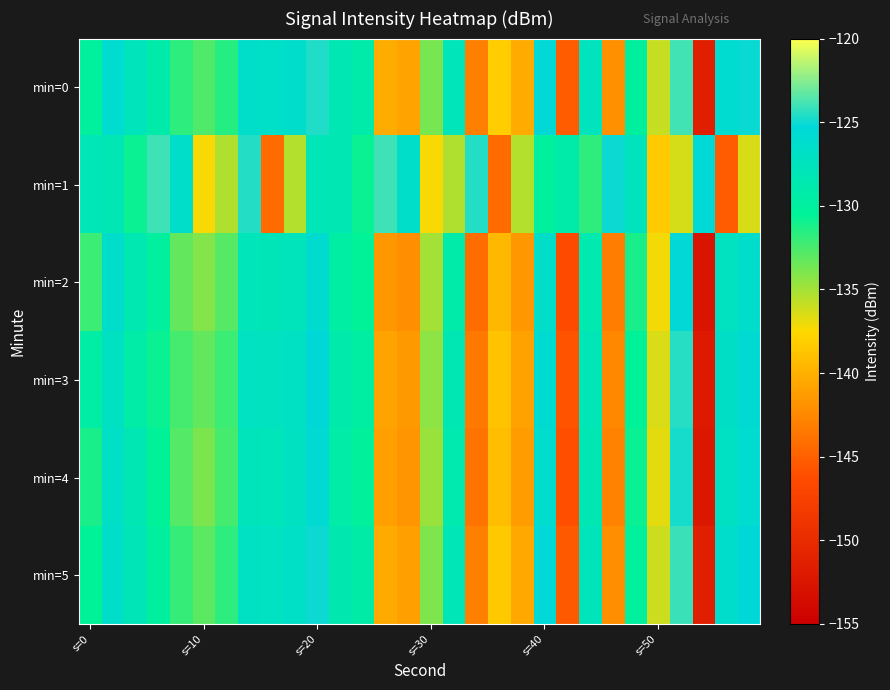

How many distinct data groups are displayed?

6